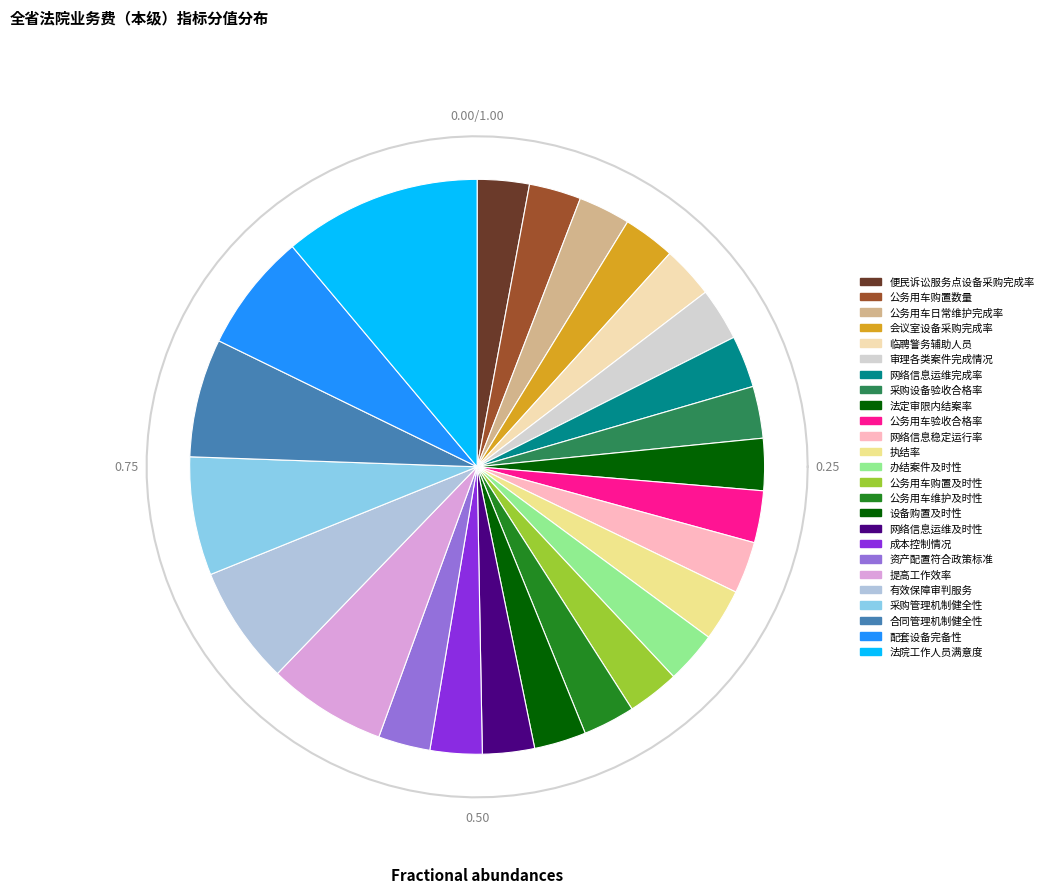

Rank the categories by value from highest to lowest.

法院工作人员满意度, 提高工作效率, 有效保障审判服务, 采购管理机制健全性, 合同管理机制健全性, 配套设备完备性, 审理各类案件完成情况, 便民诉讼服务点设备采购完成率, 公务用车购置数量, 公务用车日常维护完成率, 会议室设备采购完成率, 临聘警务辅助人员, 网络信息运维完成率, 采购设备验收合格率, 法定审限内结案率, 公务用车验收合格率, 网络信息稳定运行率, 执结率, 办结案件及时性, 公务用车购置及时性, 公务用车维护及时性, 设备购置及时性, 网络信息运维及时性, 成本控制情况, 资产配置符合政策标准